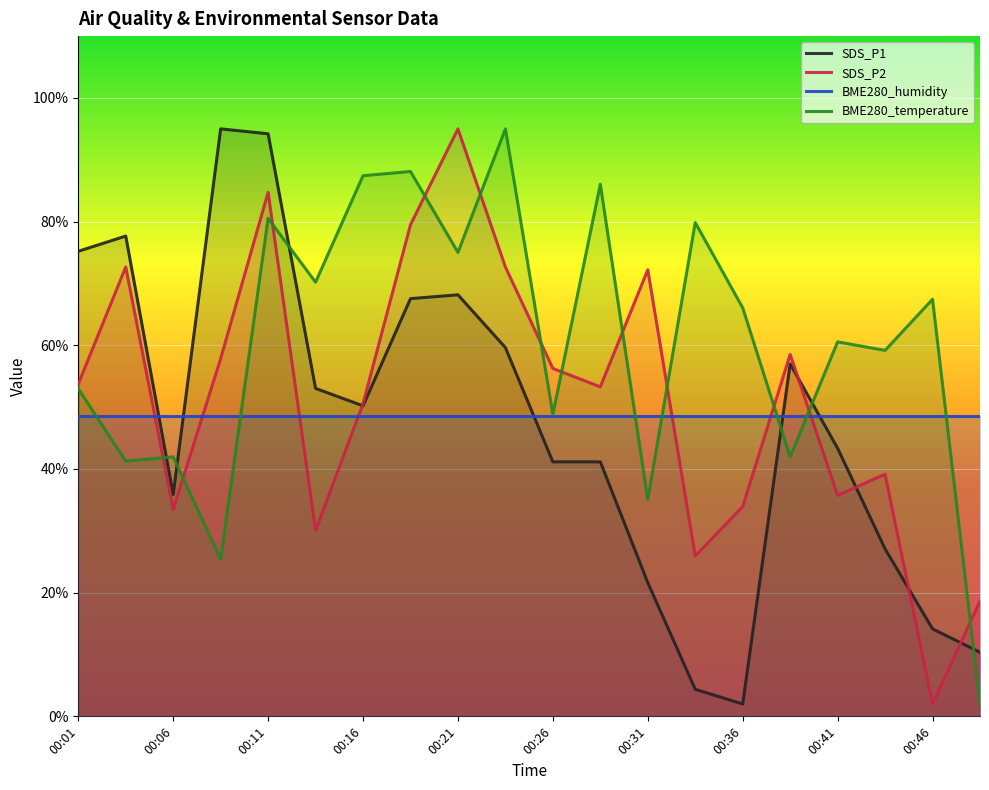

At which category does SDS_P2 reach its first local valley?

00:06